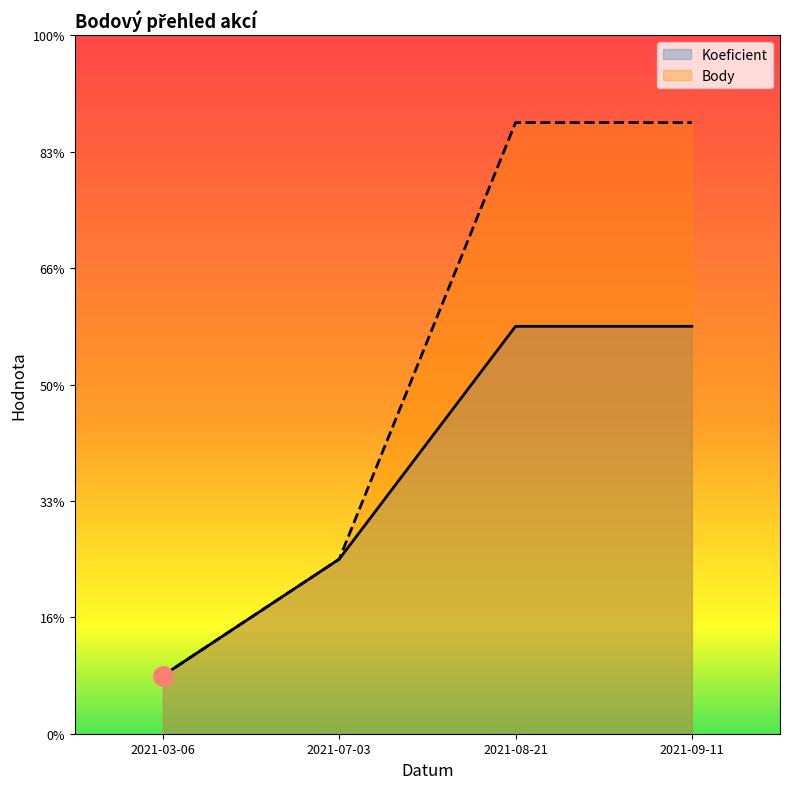

Reading left to right, transcribe all the data shown in this chart.

Koeficient: 1.0	3.0	7.0	7.0
Body: 1.0	3.0	10.5	10.5